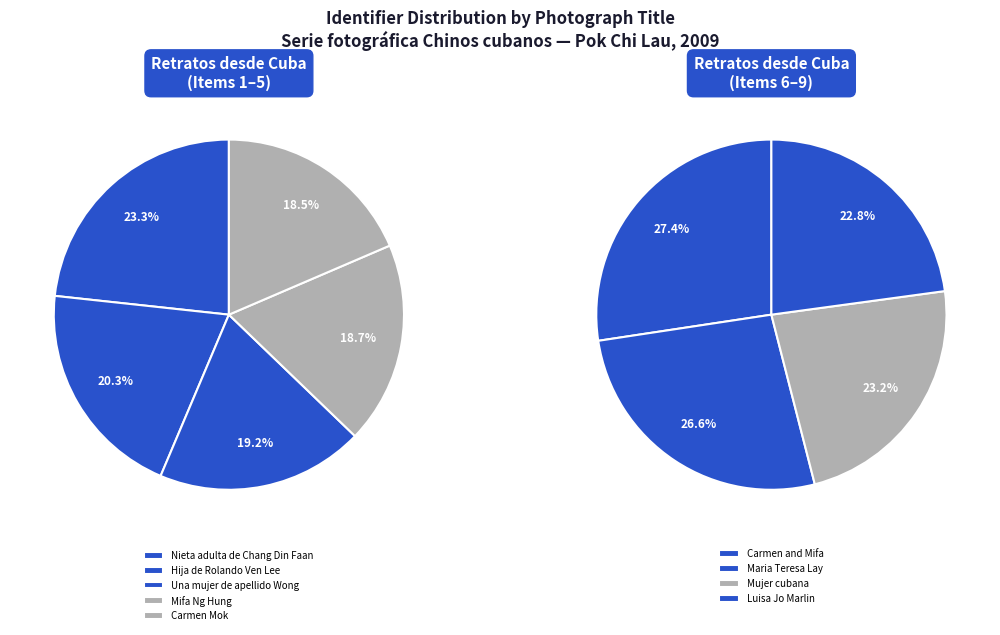

Do Hija de Rolando Ven Lee and Mifa Ng Hung together represent more than half of the pie?

No